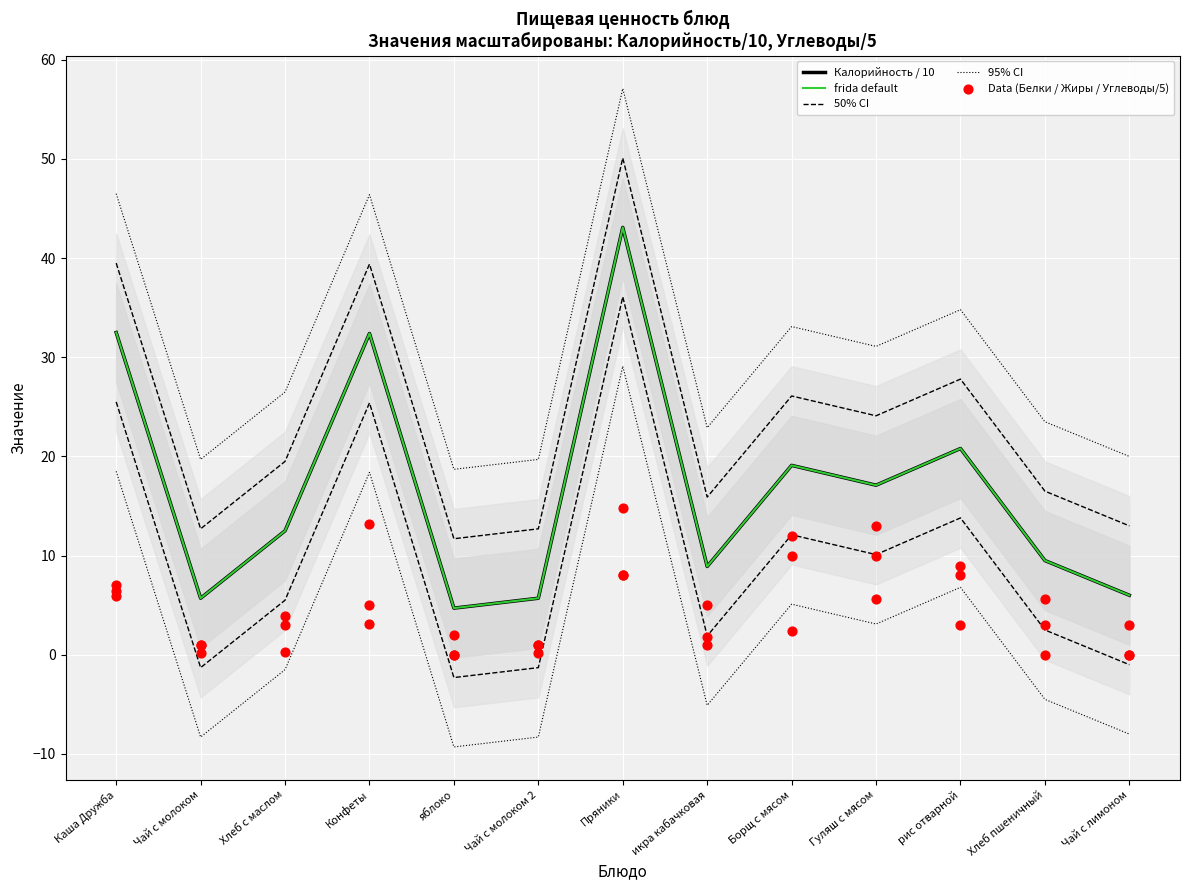

Which series contains the lowest Y value?

Калорийность / 10